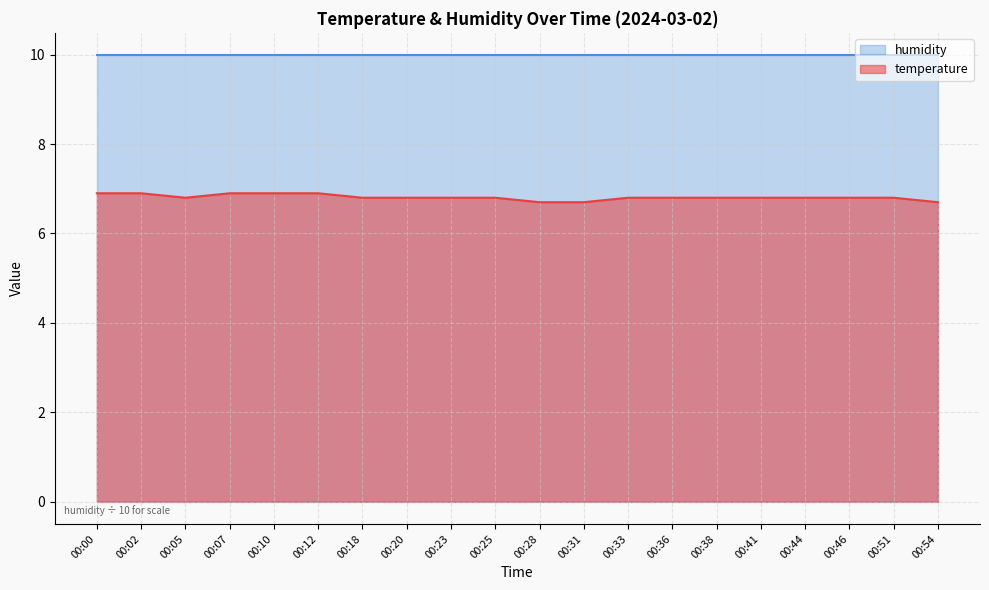

Does the chart have visible grid lines?

Yes